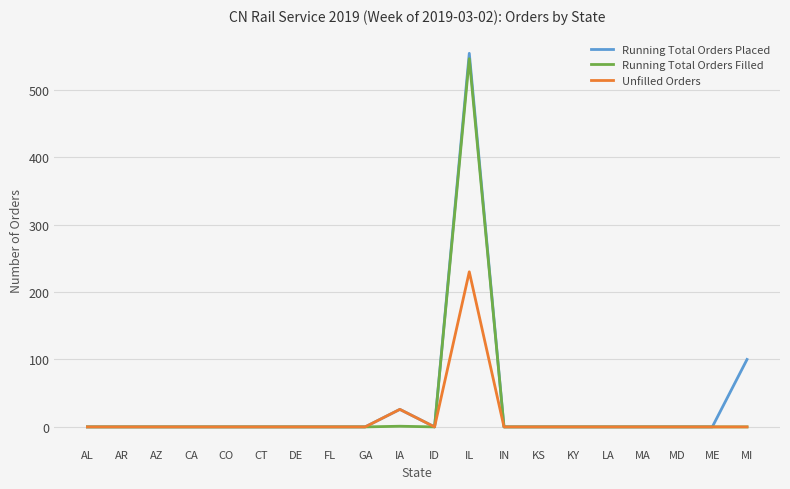

True or false: Running Total Orders Placed has more than 1 points higher than both neighbors.

True